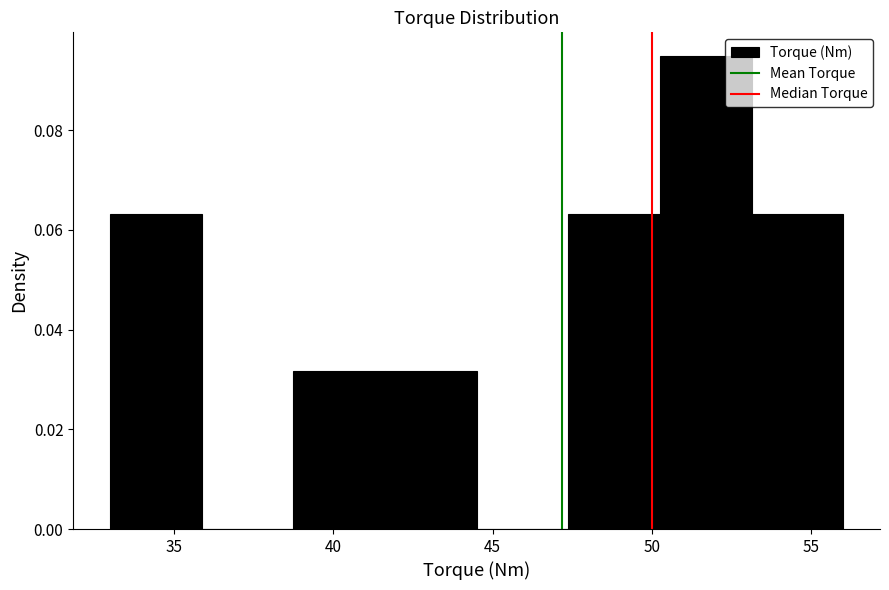

Reading left to right, list every bar in this chart as the range it spans on the x-axis followed by its height. Neither the bar edges nor the heights are printed on the chart, so give them approximately, as read against the axes.

33.0 to 36.0: 0.064
36.0 to 39.0: 0
39.0 to 41.5: 0.032
41.5 to 44.5: 0.032
44.5 to 47.5: 0
47.5 to 50.5: 0.064
50.5 to 53.0: 0.094
53.0 to 56.0: 0.064